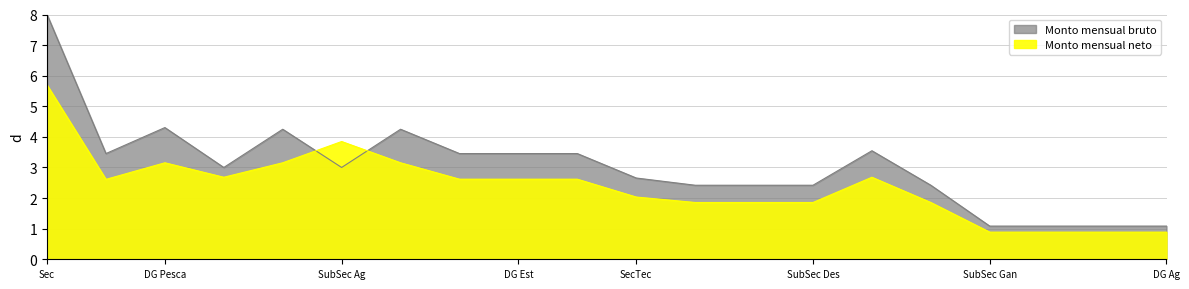

At how many categories does at least one series exceed 7?

1